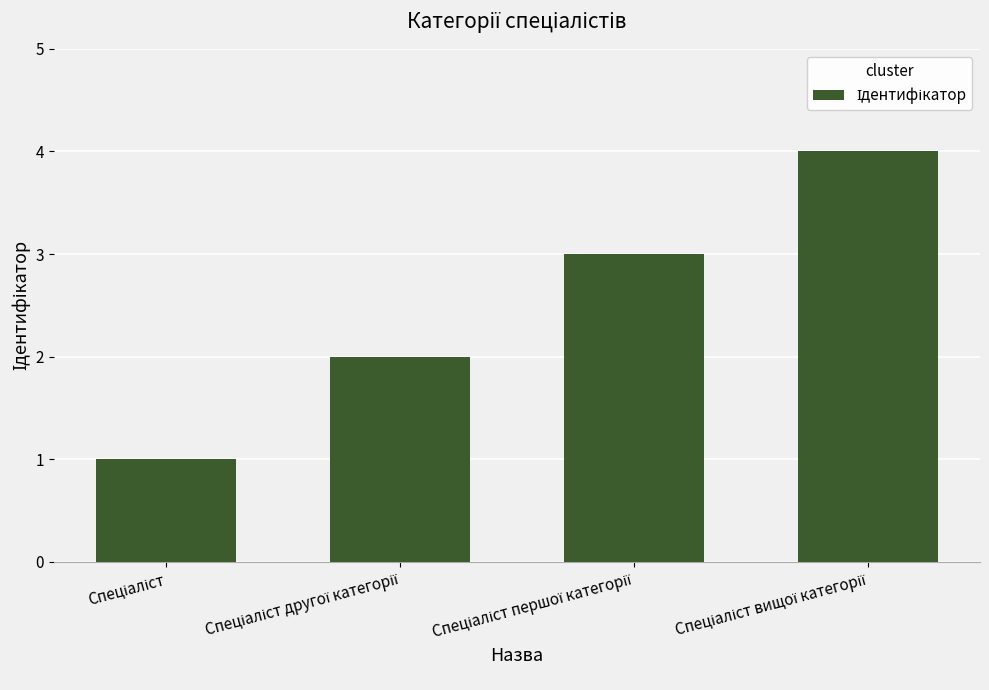

What is the smallest value displayed?

1